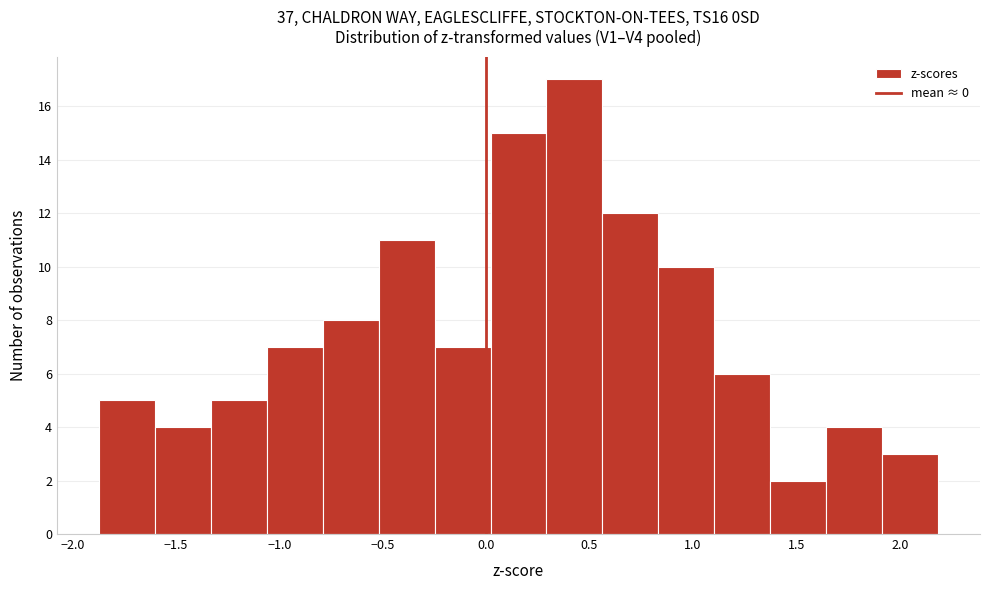

How tall is the bar that spans -0.50 to -0.25 on the x-axis? Neither the bar edges nor the heights are printed on the chart, so give them approximately, as read against the axes.

11